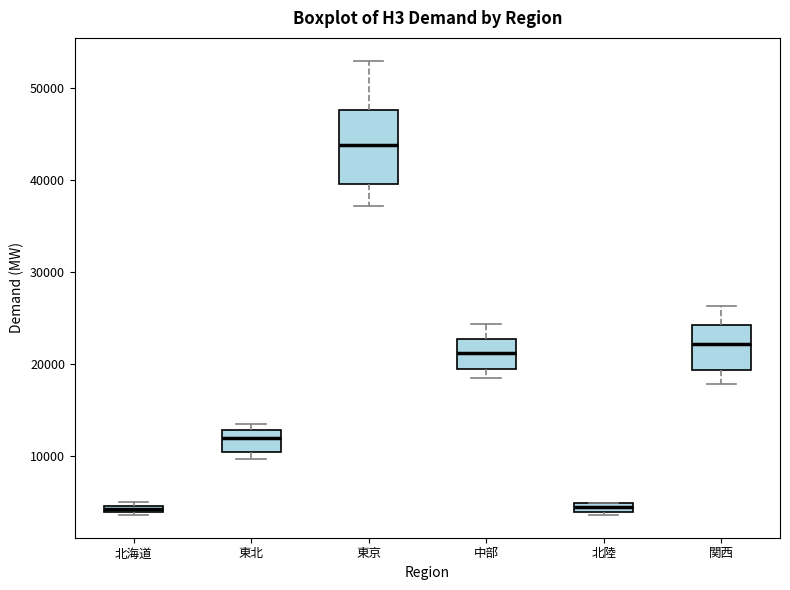

Which box has the highest median line?

東京